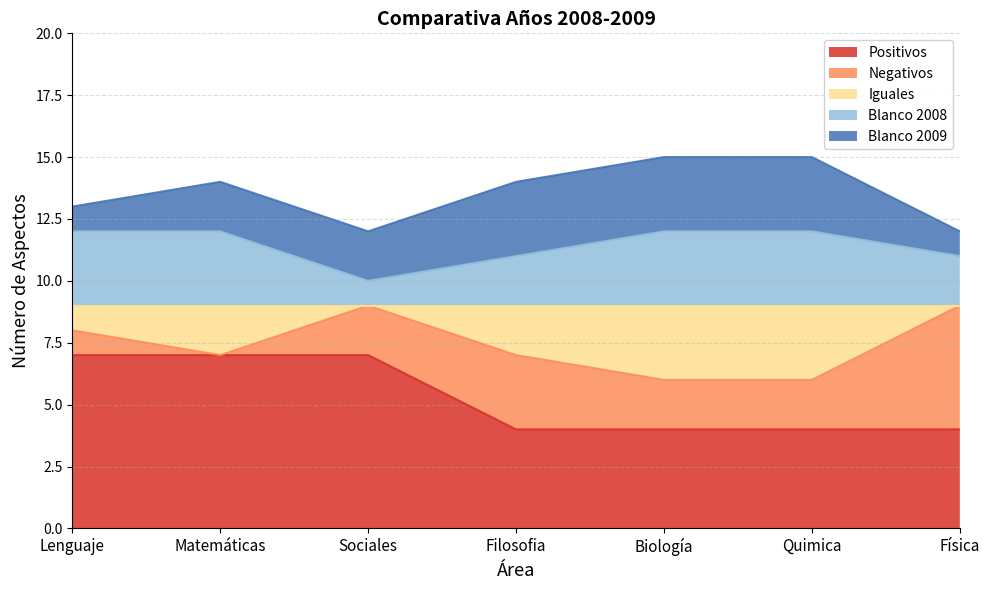

What value does the Positivos series have at Filosofia?

4